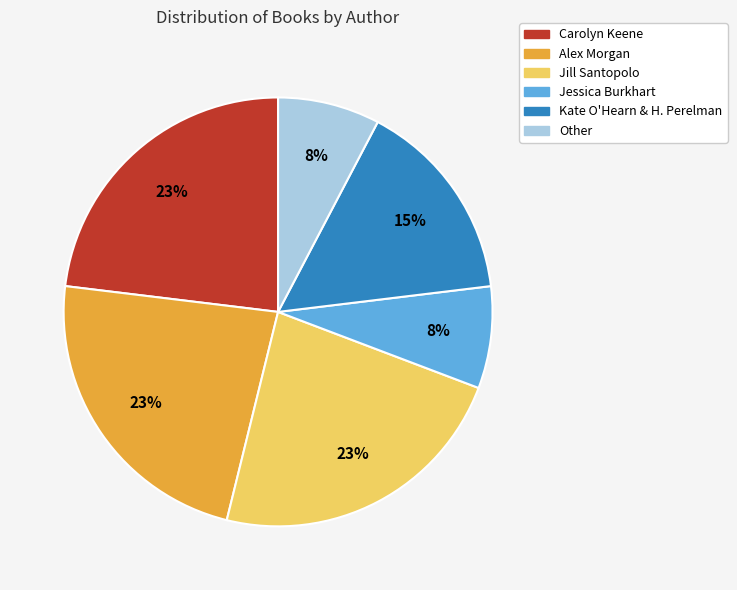

True or false: Carolyn Keene accounts for 18% of the total.

False